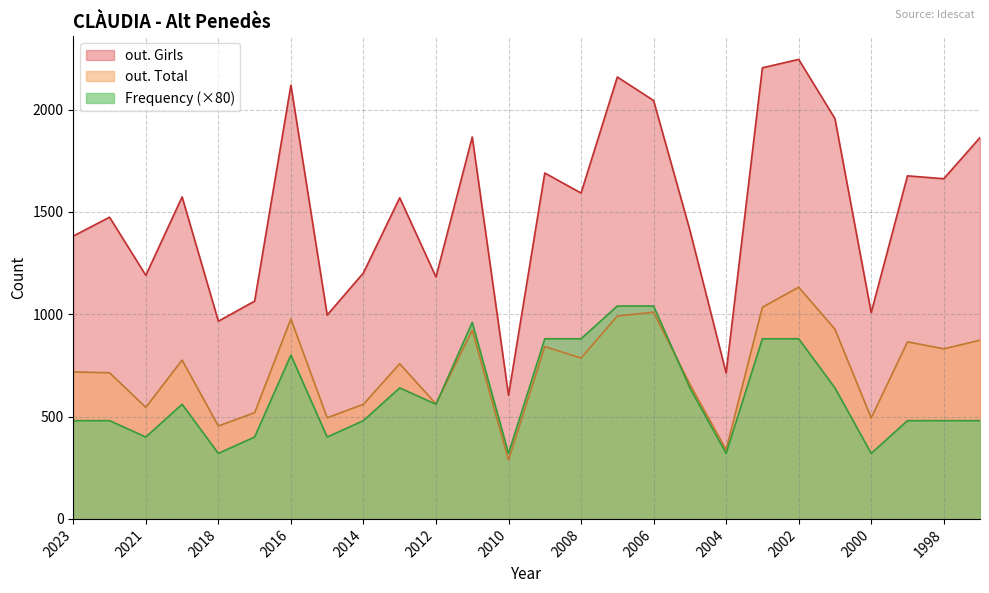

What is the average value of the out. Girls series?

1516